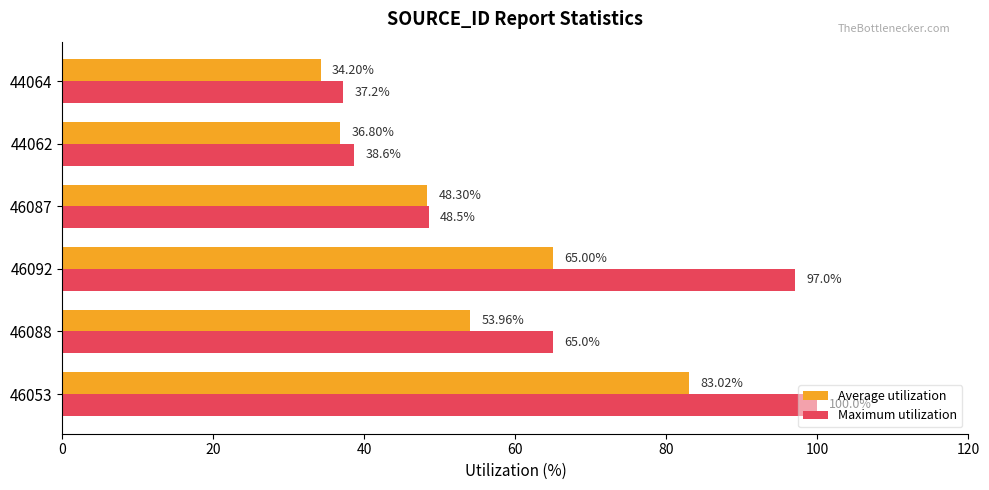

Which series has the largest total across all categories?

Maximum utilization